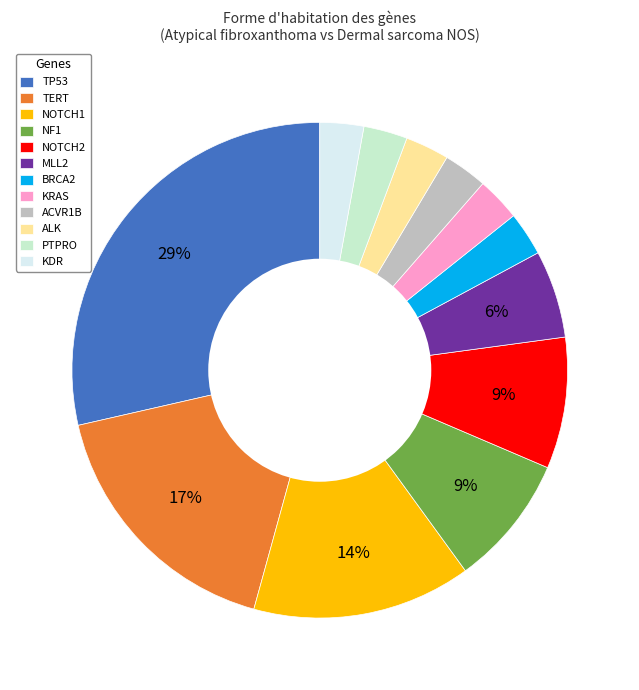

Which category has the biggest portion of the pie?

TP53